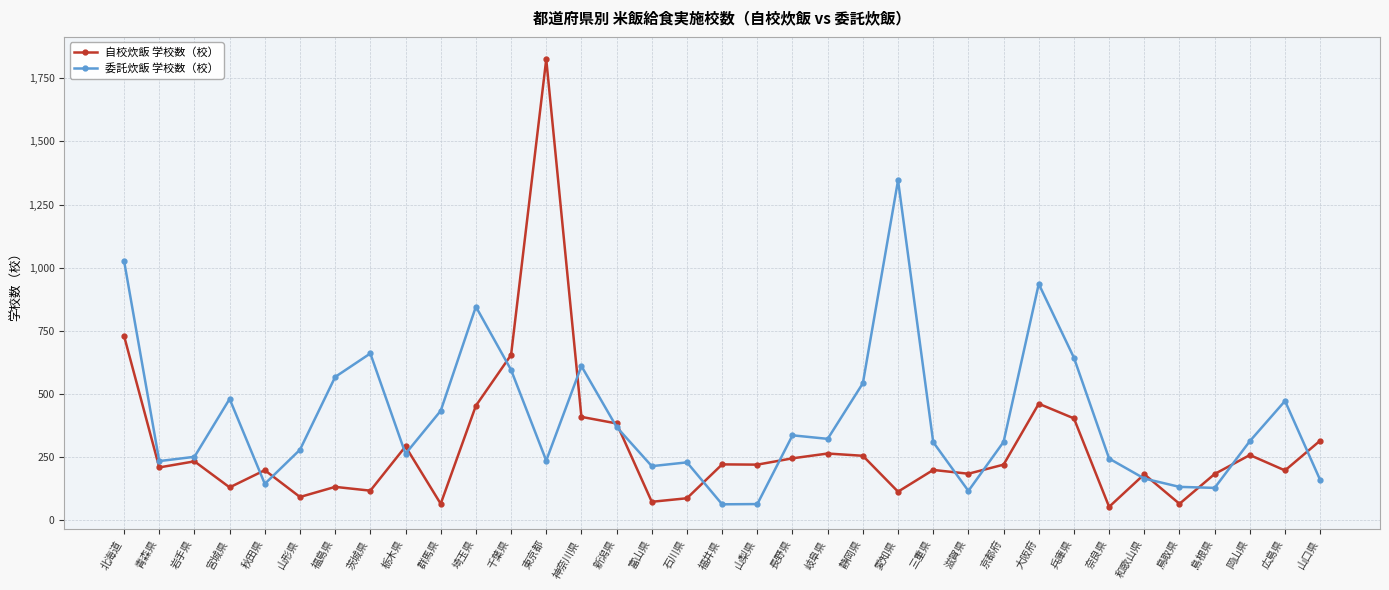

Where is 委託炊飯 学校数（校） nearest to the value 705?

茨城県